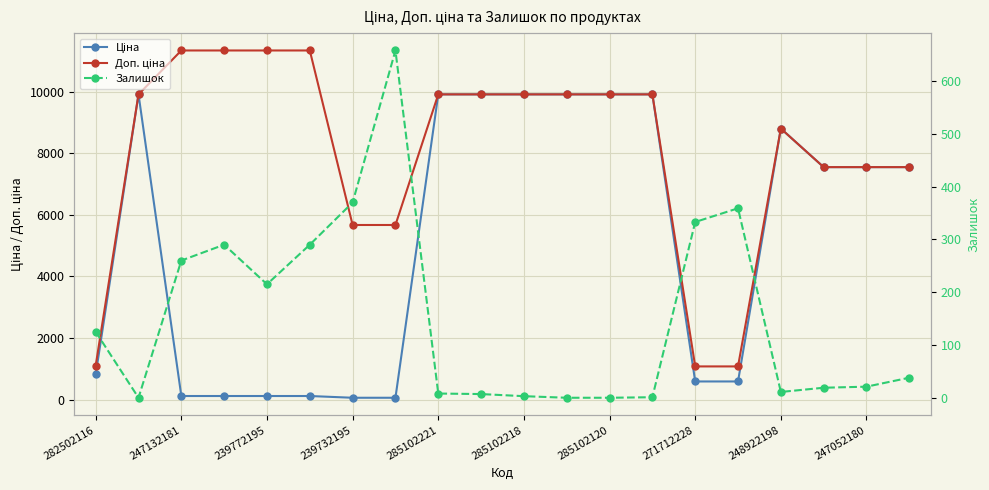

True or false: Залишок and Ціна cross at least once.

True